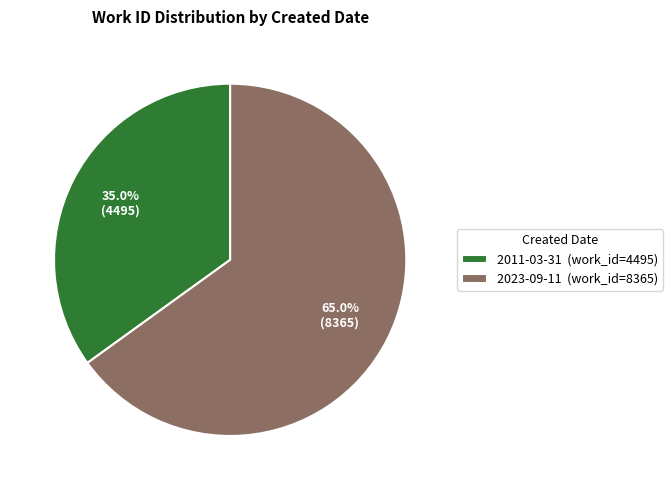

Which category has the smallest portion of the pie?

2011-03-31